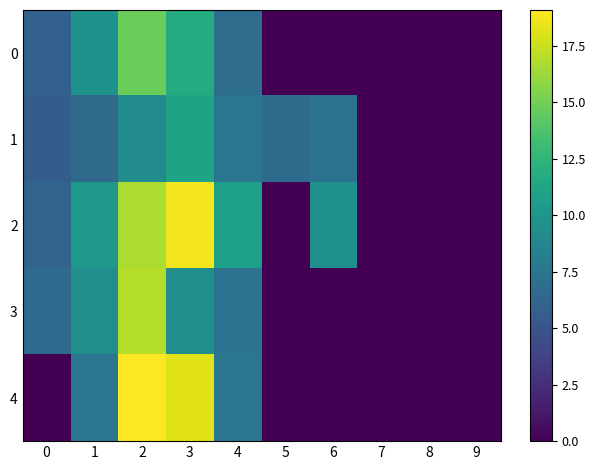

At which category is the sum across all series the highest?

2